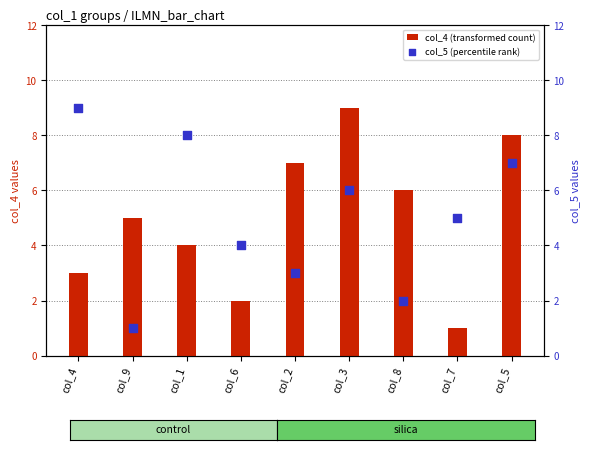

What is the total value across all series at col_3?

15